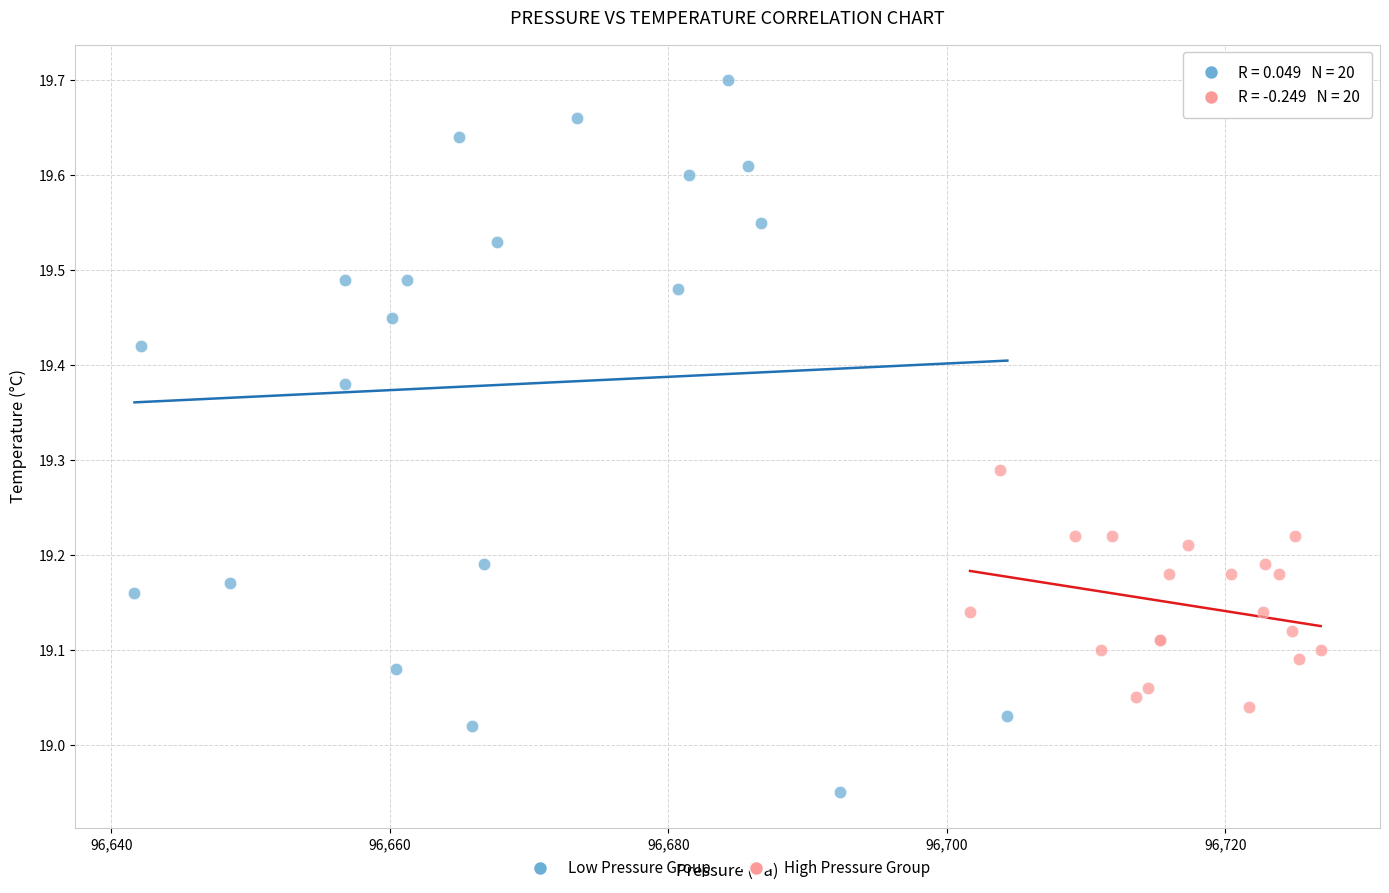

What are all the series names shown in the legend?

Low Pressure Group, High Pressure Group